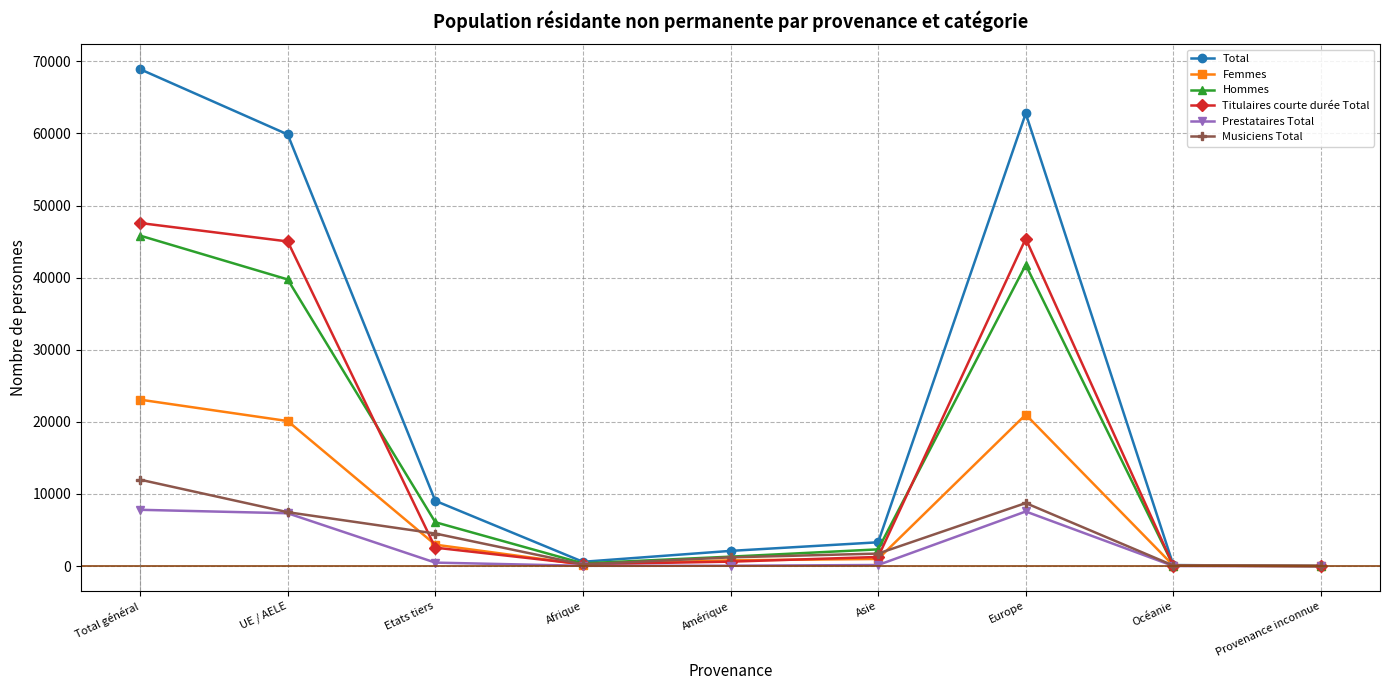

True or false: Musiciens Total has more than 0 interior local peaks.

True